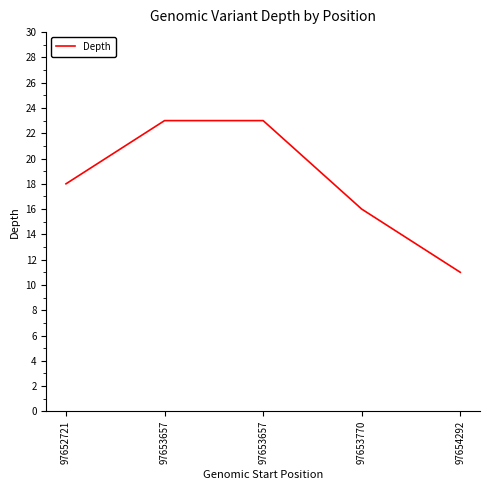

How many categories are shown in the chart?

5